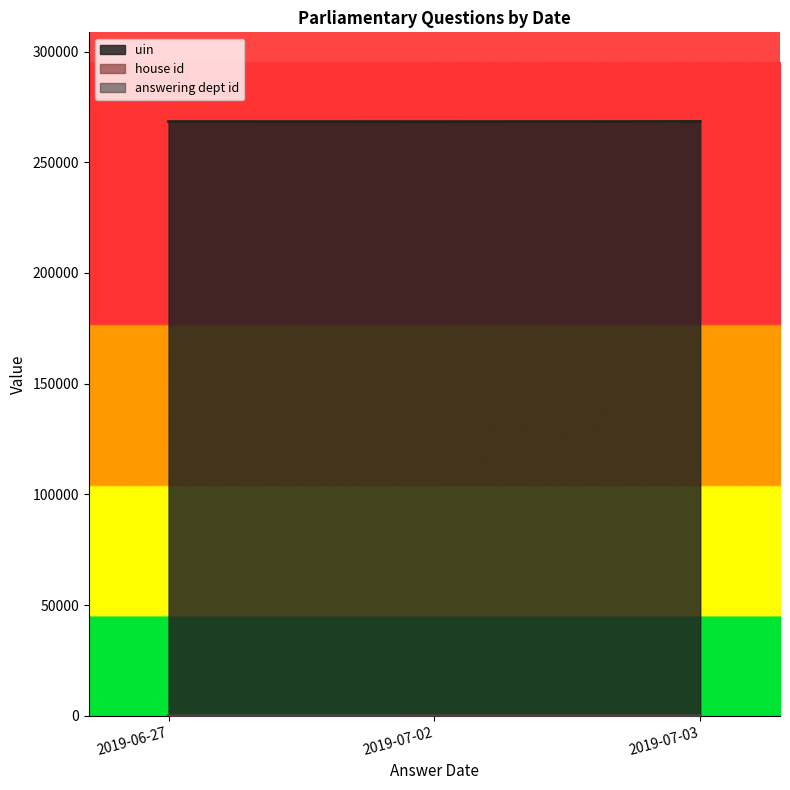

What is the greatest value displayed?

268447